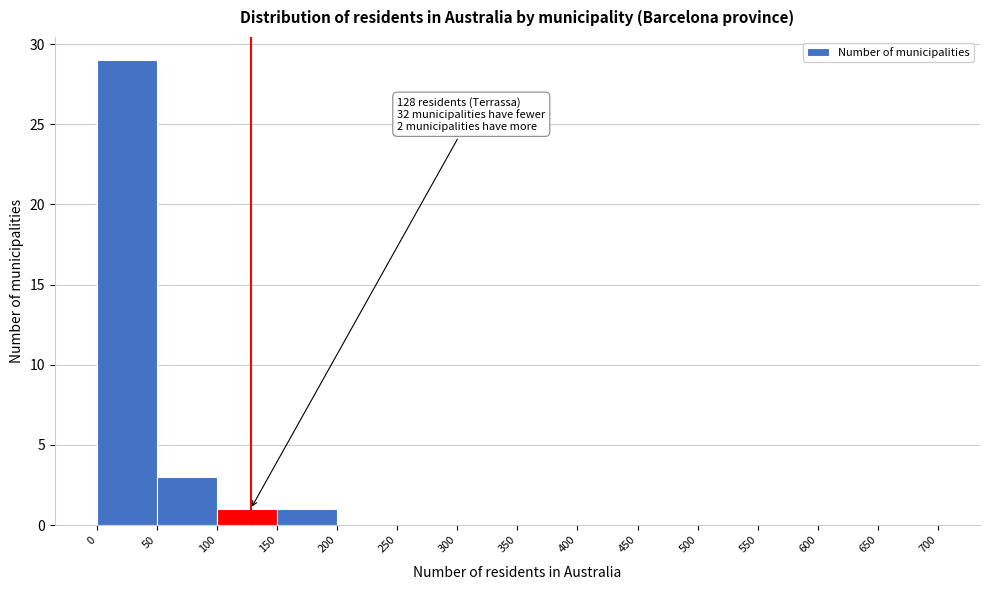

Over which range of the x-axis is the bar tallest?

0 to 50